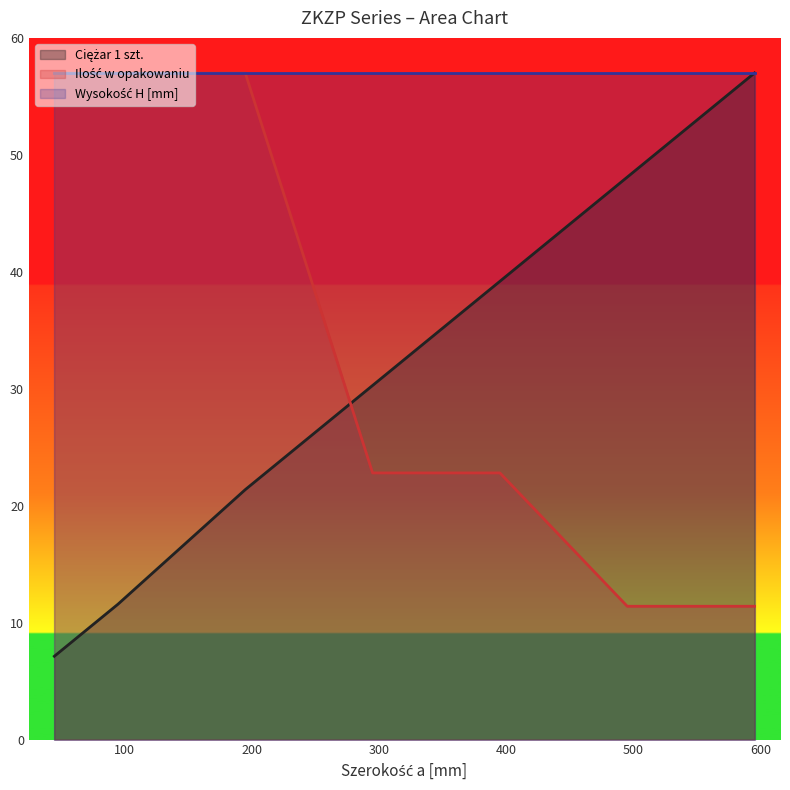

What is the smallest value displayed?

7.1